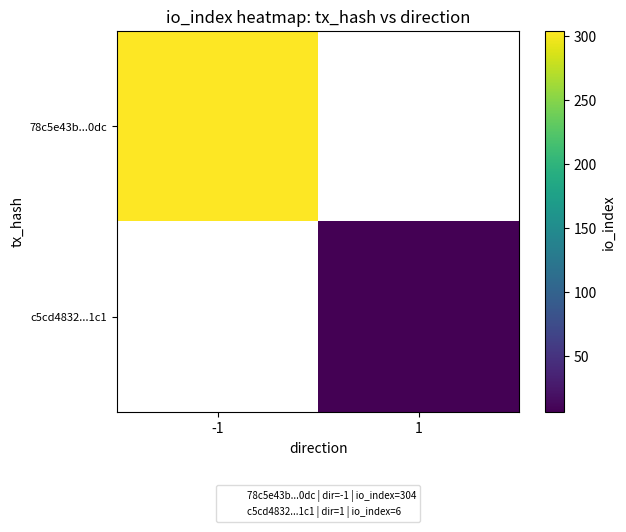

Which has a higher value, 1 or -1?

-1